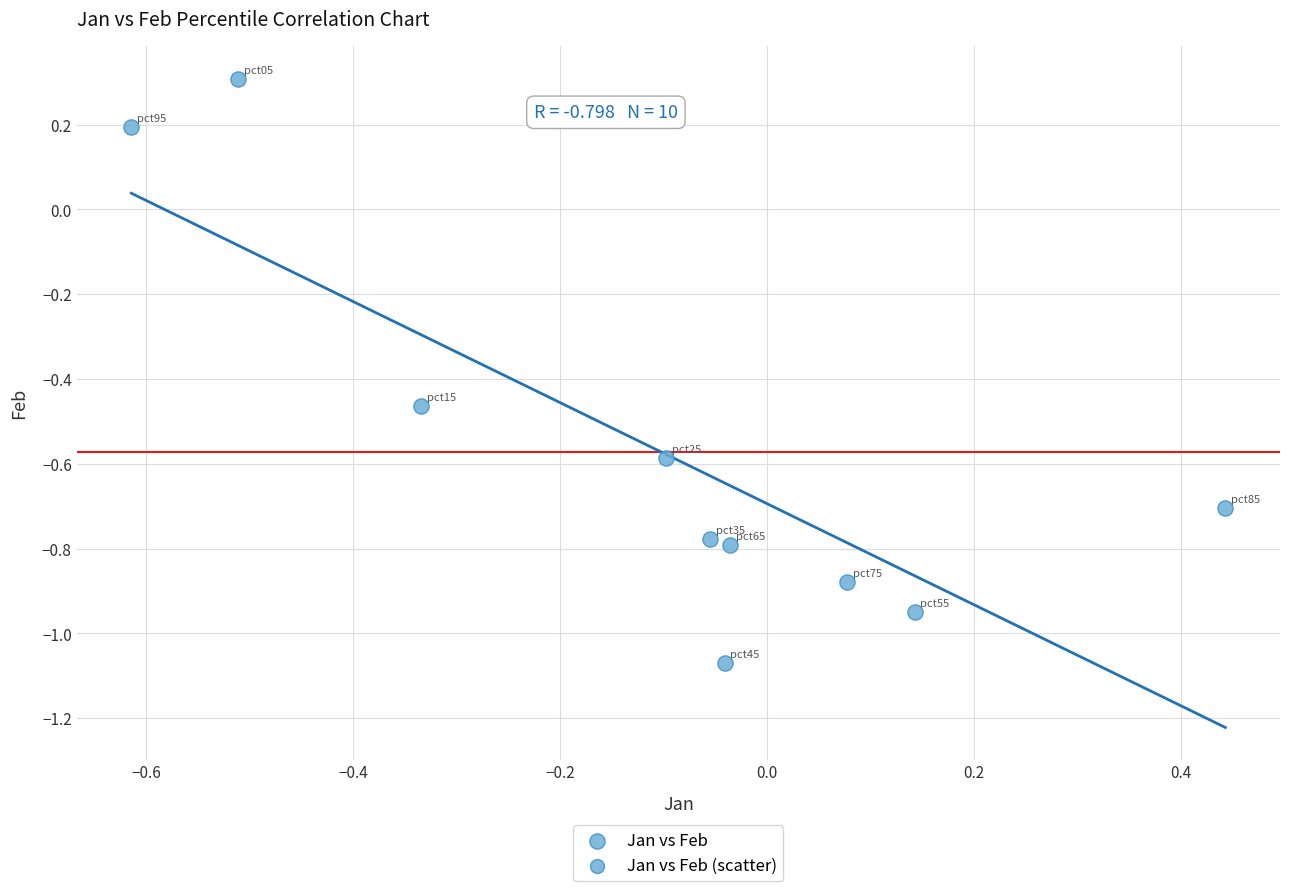

What is the range of Y values (max minus min)?

1.4